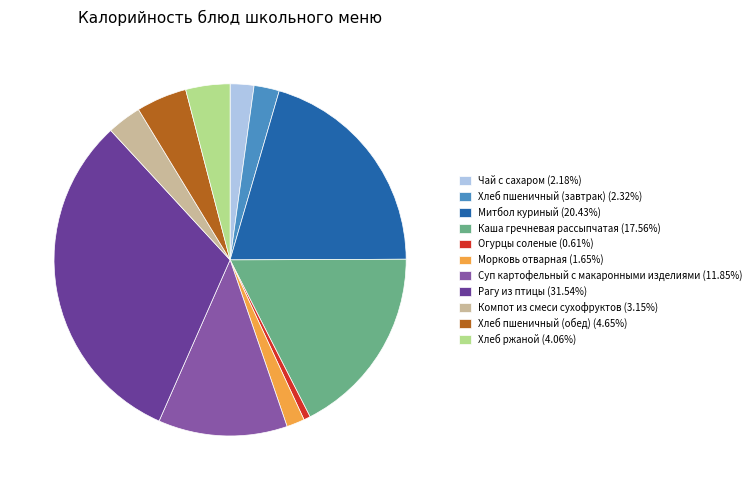

Is it true that Компот из смеси сухофруктов is 3% of the pie?

True